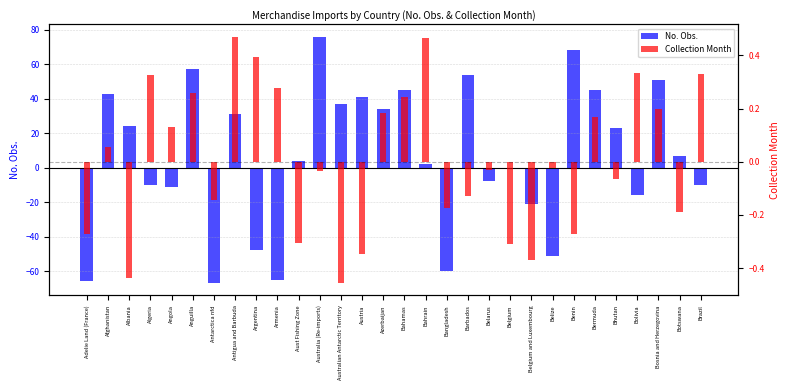

Rank the series by their average value, from highest to lowest.

No. Obs., Collection Month